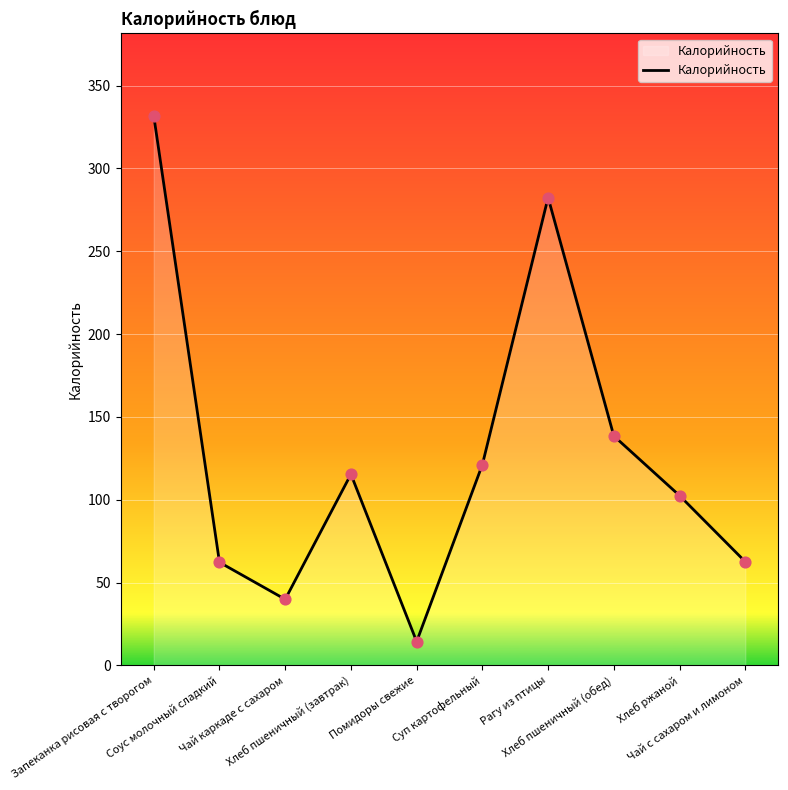

Which has a higher value, Чай с сахаром и лимоном or Суп картофельный?

Суп картофельный